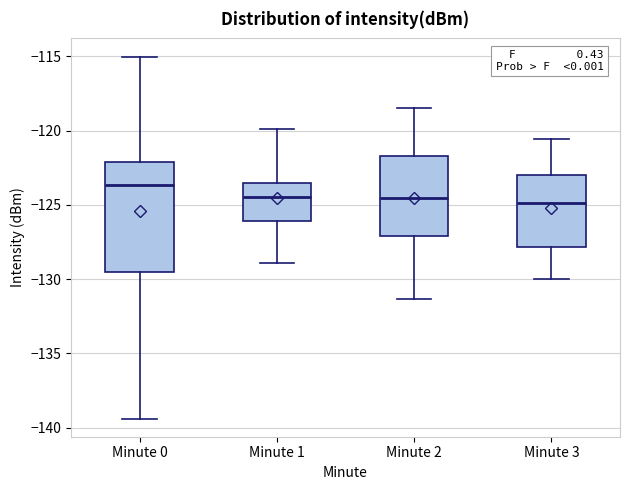

Reading left to right, read every box against the y-axis: the position of its median line, the range the box covers, and the ends of its whiskers. The values are not printed on the chart, so give them approximately, as read against the axis.

Minute 0: median -123.5, box -129.5 to -122.0, whiskers -139.5 to -115.0
Minute 1: median -124.5, box -126.0 to -123.5, whiskers -129.0 to -120.0
Minute 2: median -124.5, box -127.0 to -121.5, whiskers -131.5 to -118.5
Minute 3: median -125.0, box -128.0 to -123.0, whiskers -130.0 to -120.5